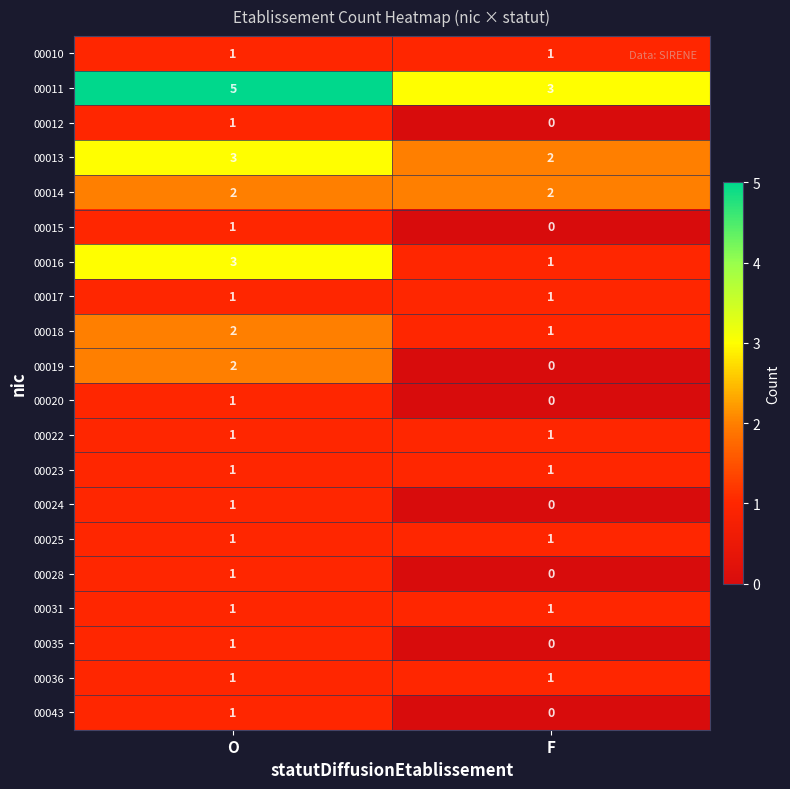

The value of 00036 at O is 0. True or false?

False